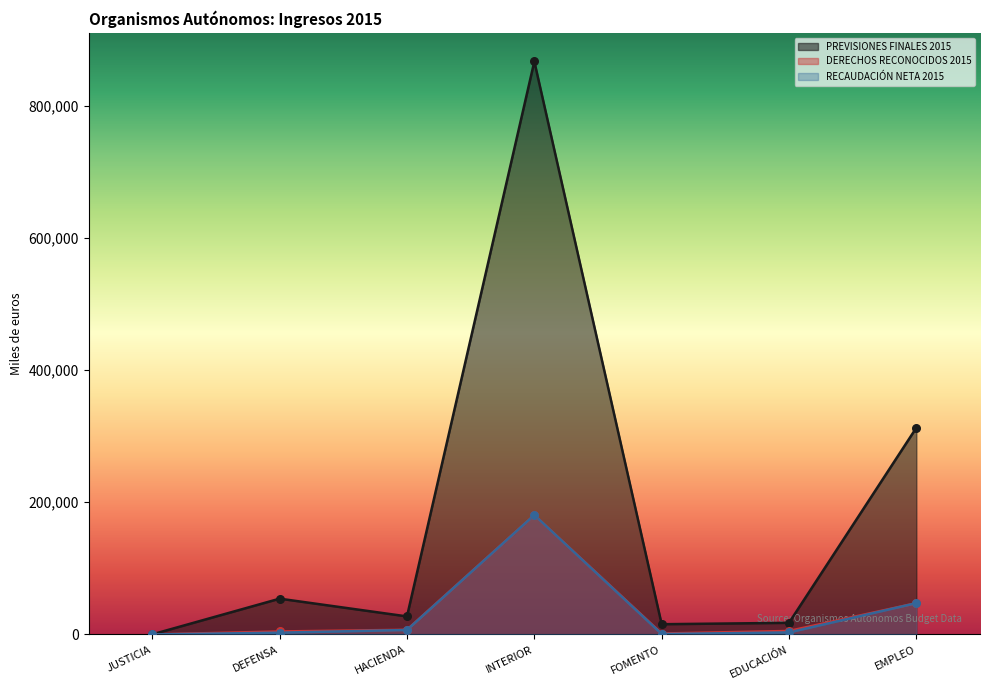

Which series has the largest Y range (max minus min)?

PREVISIONES FINALES 2015